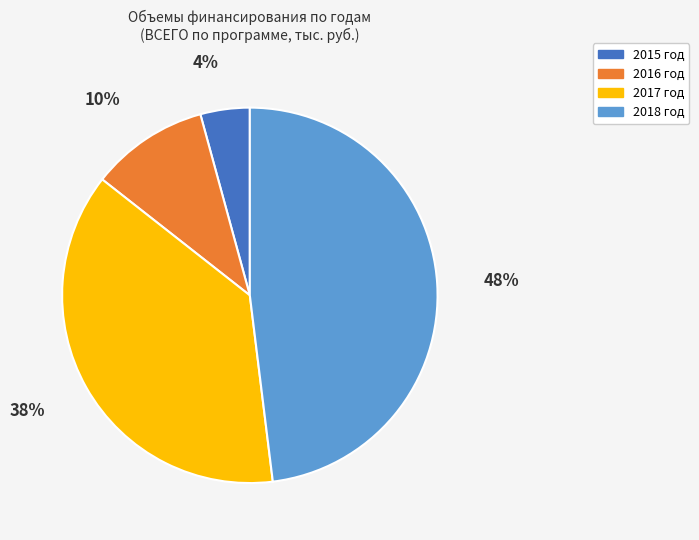

Do 2016 год and 2017 год together represent more than half of the pie?

No